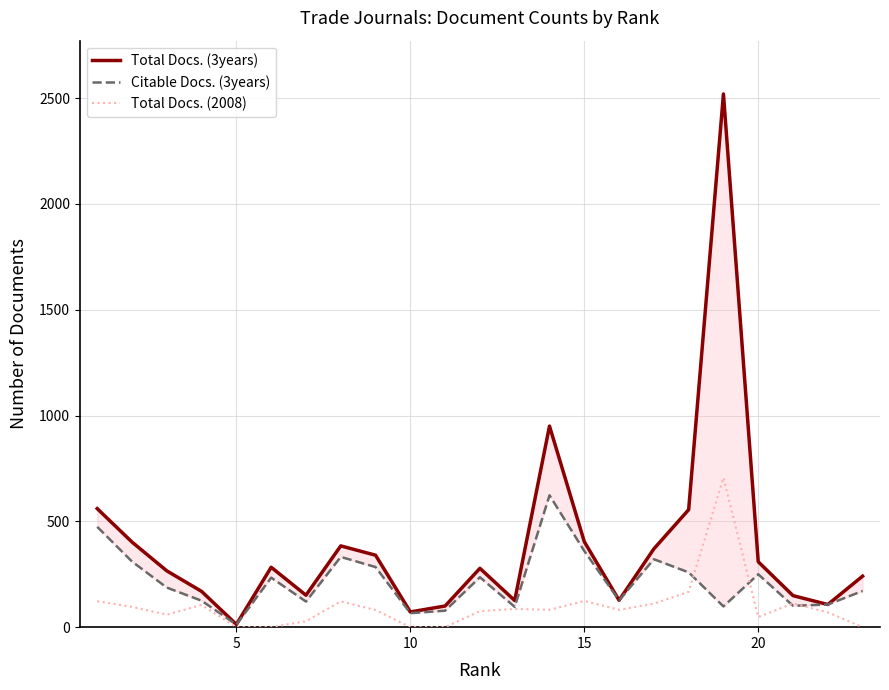

What is the sum of all Total Docs. (2008) values?

2278